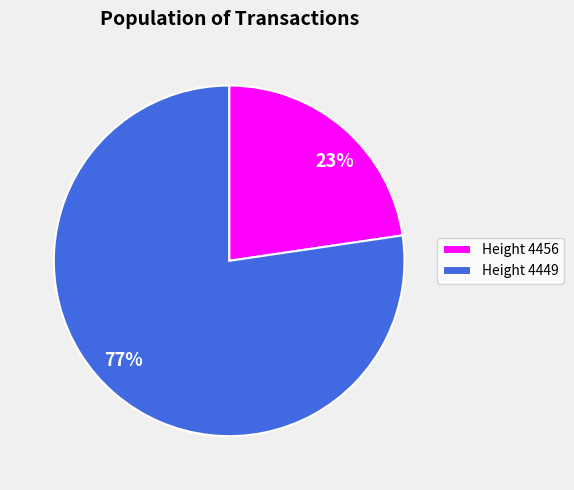

Is there a majority slice in this chart?

Yes